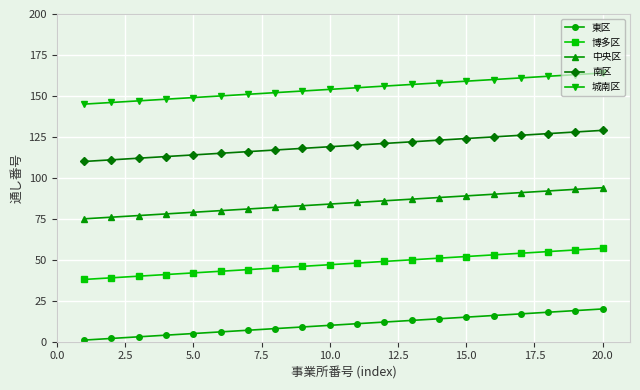

What is the lowest value of the 中央区 series?

75